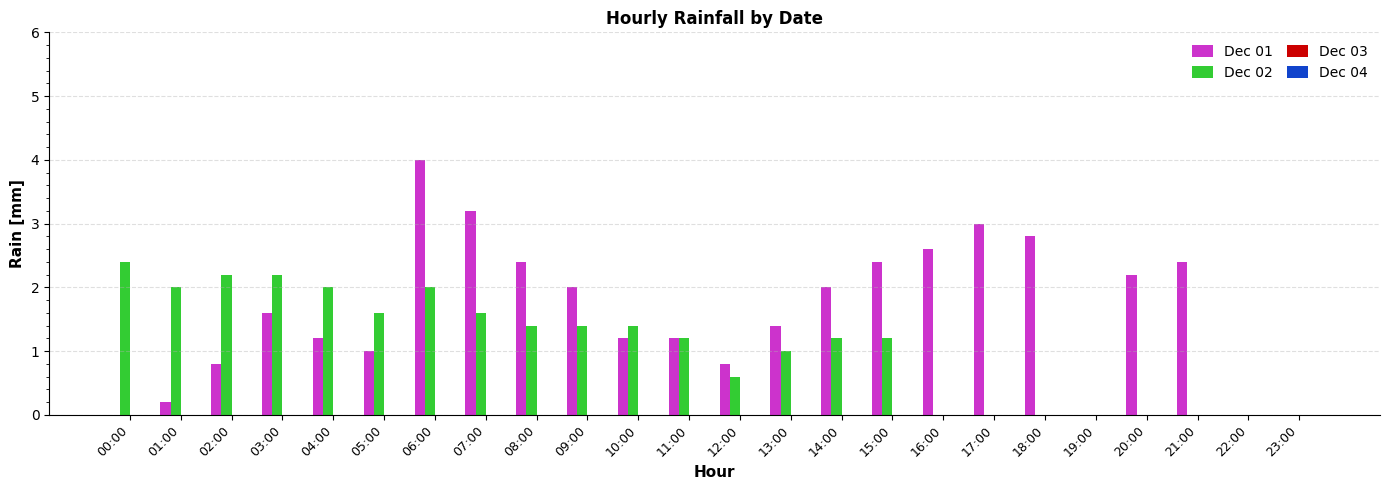

Which series changed the most between 10:00 and 12:00?

Dec 02